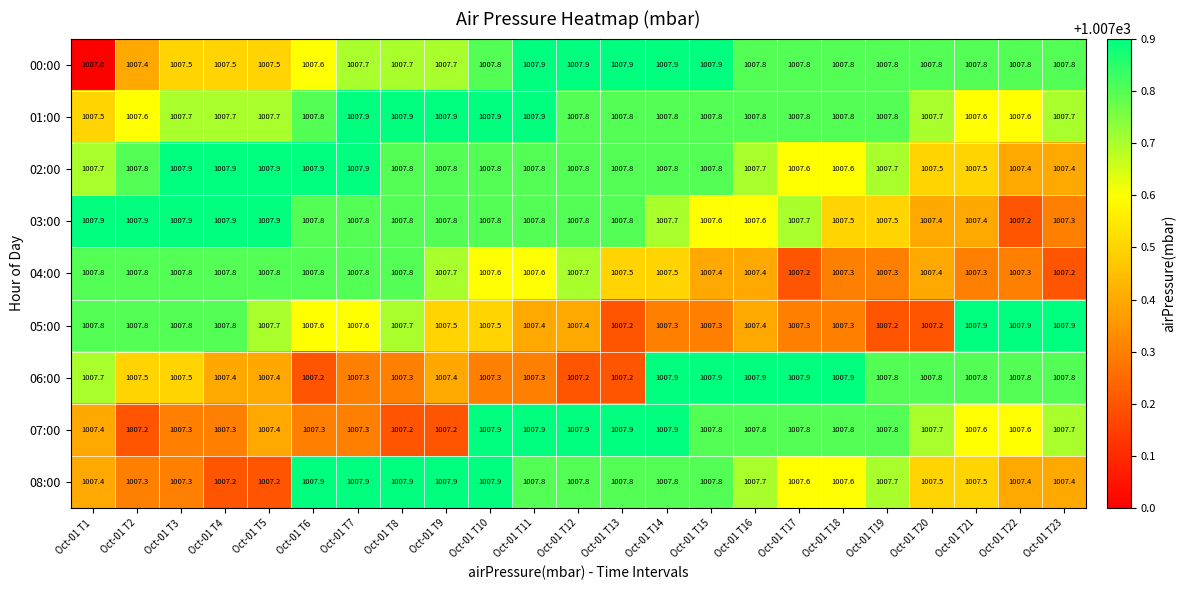

What is the difference between the second highest and minimum values in the 05:00 series?

0.7